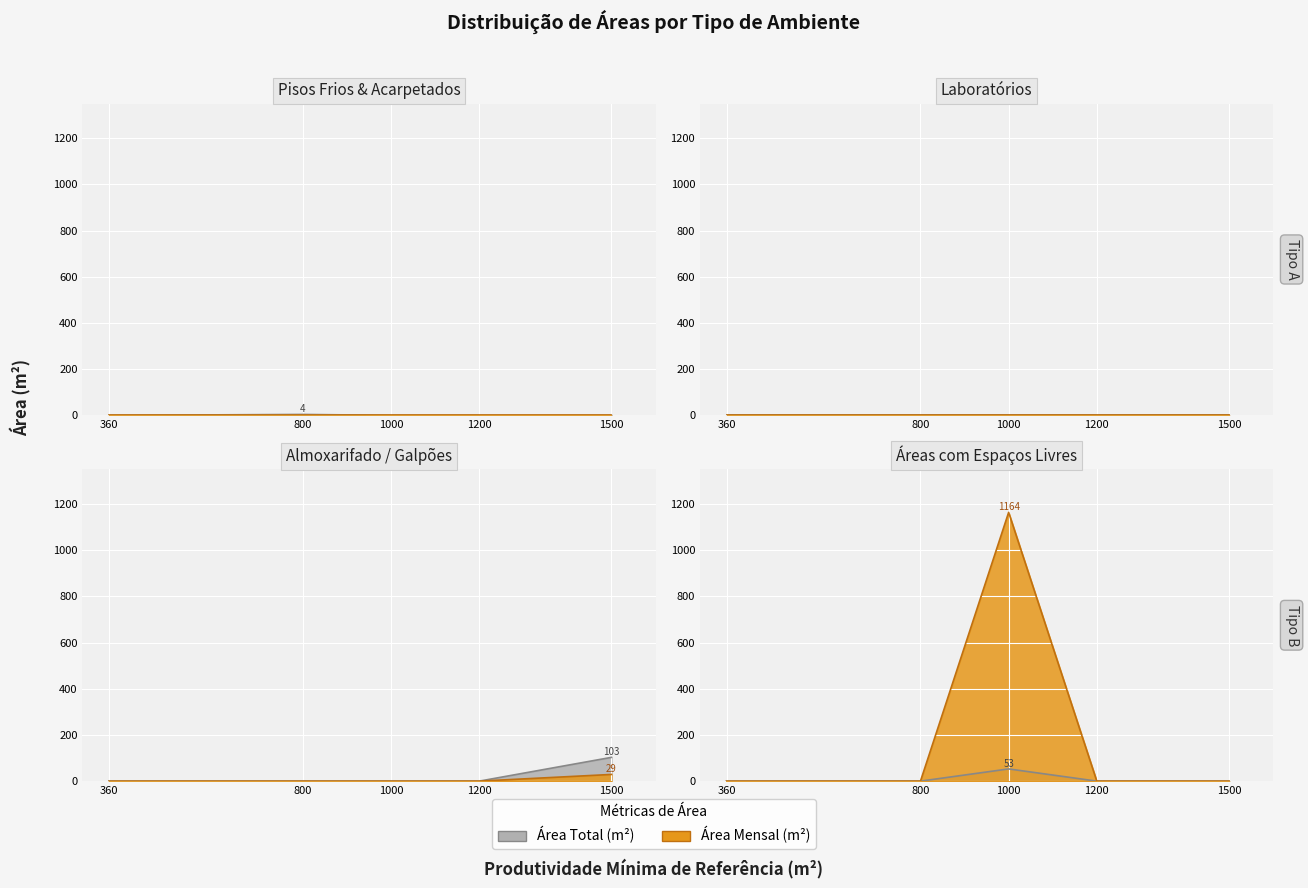

What is the value of the 5th point from the left?

103